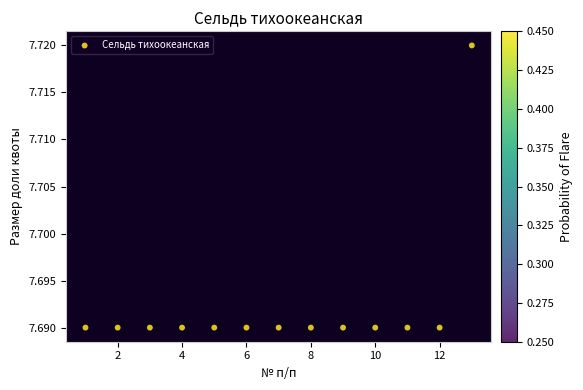

What is the range of X values (max minus min)?

12.0